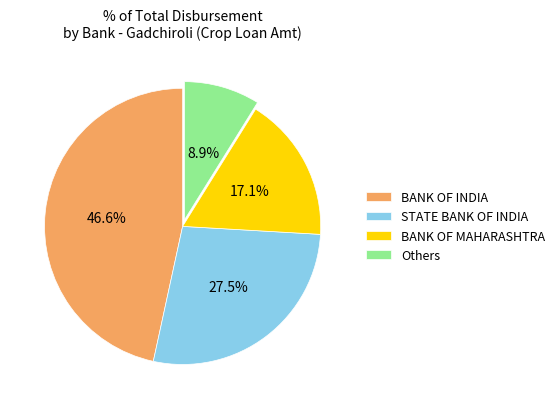

Which category has the smallest portion of the pie?

Others